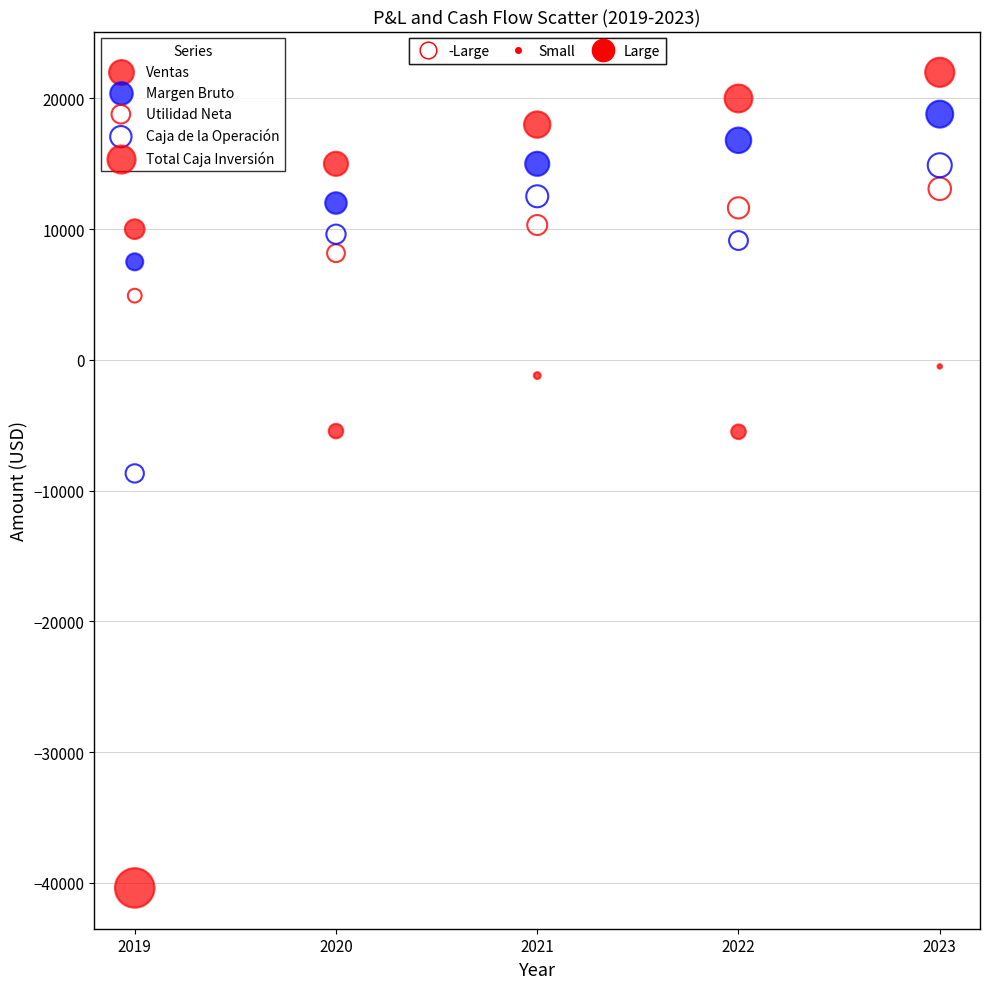

Across all data points, what is the range of Y values (max minus min)?

62400.0